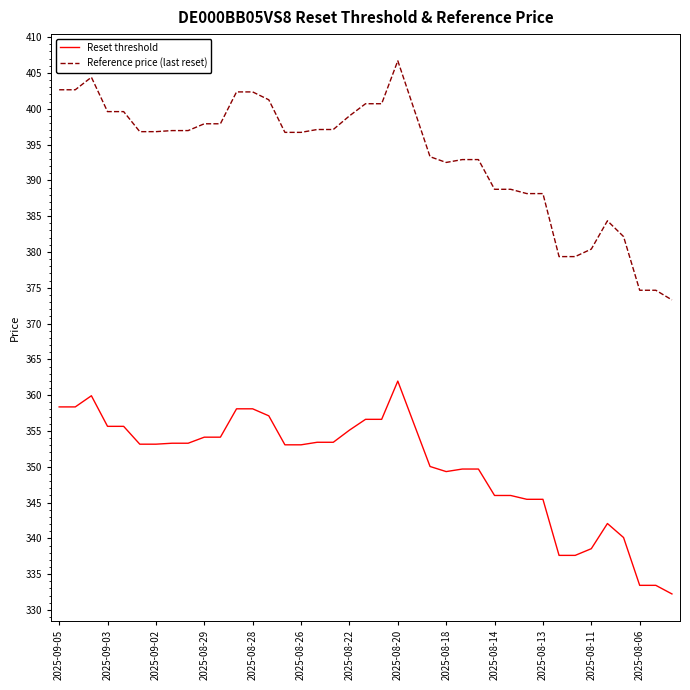

What is the difference between the maximum and minimum values in the Reset threshold series?

29.7